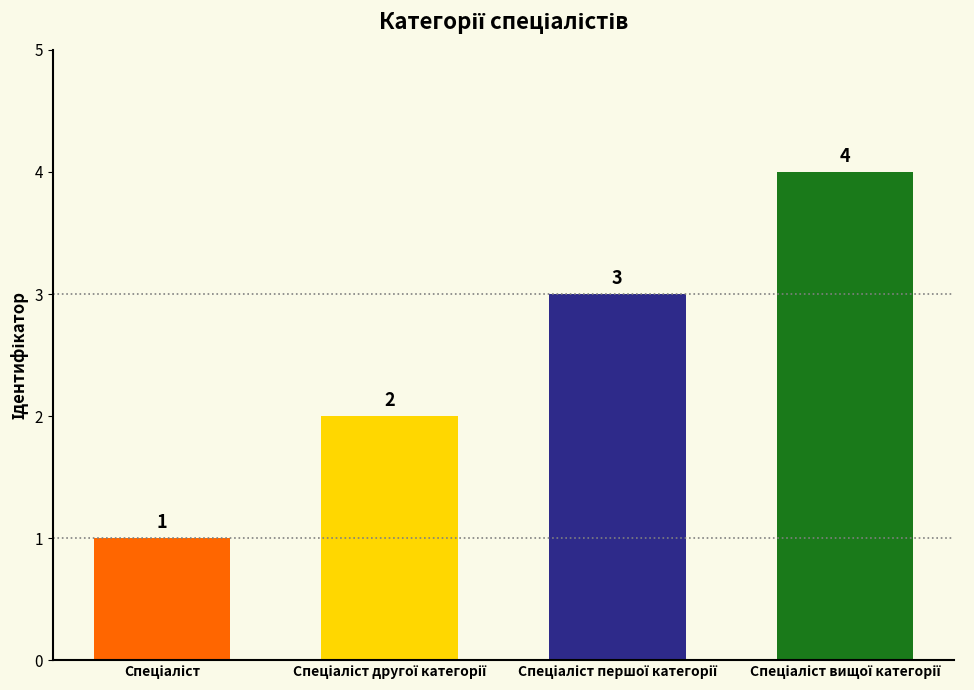

What is the difference between the maximum and minimum values?

3